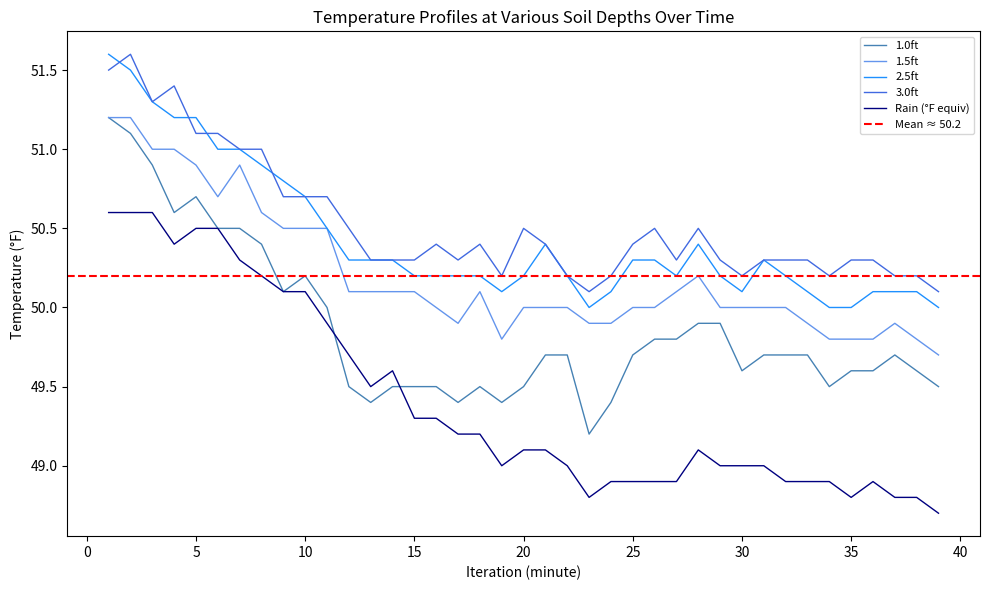

How many data points does each series have?

39